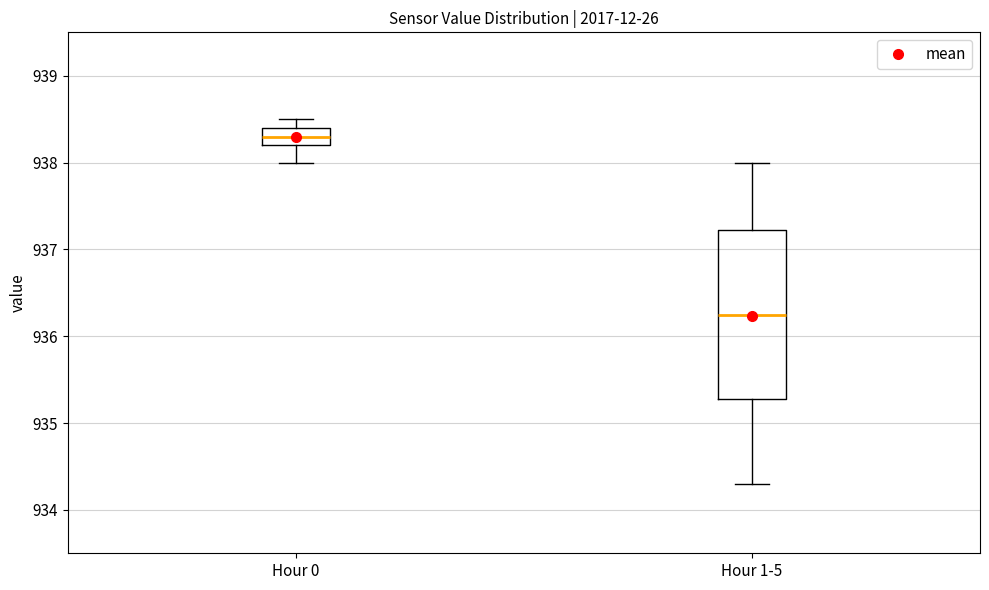

Comparing the boxes themselves (not the whiskers), which one is the tallest?

Hour 1-5